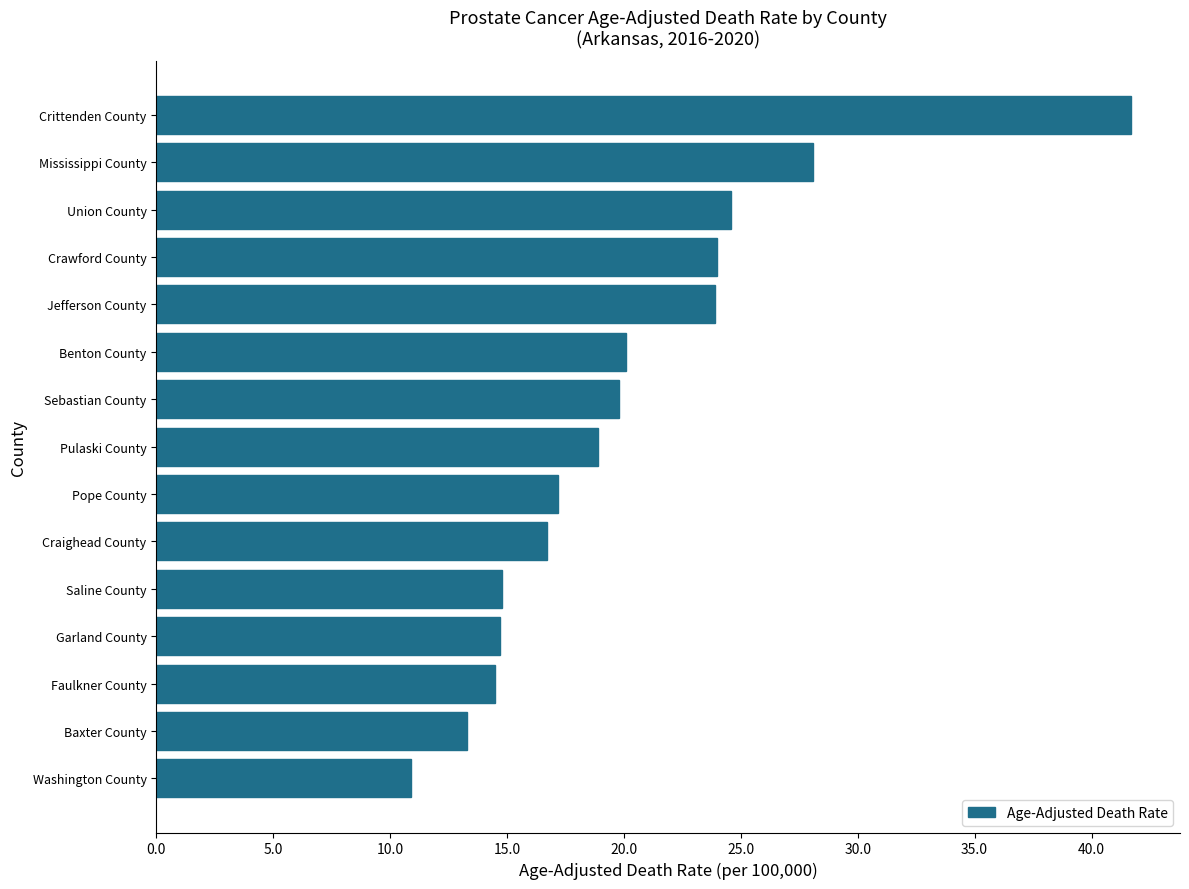

True or false: the data shows 16.7 at Craighead County.

True